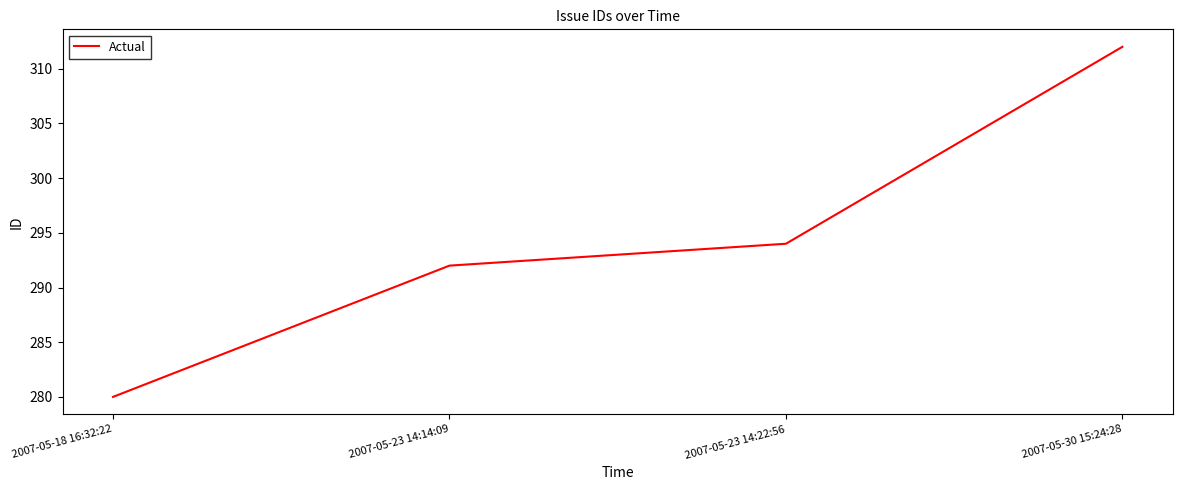

Reading left to right, extract all data points from this chart.

2007-05-18 16:32:22=280	2007-05-23 14:14:09=292	2007-05-23 14:22:56=294	2007-05-30 15:24:28=312